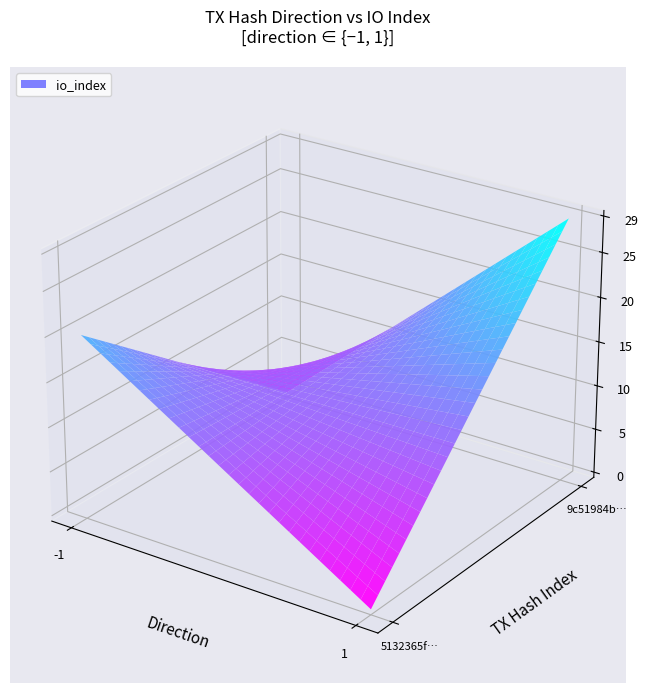

True or false: 5132365f06194a9e… has a value of 0 at -1.

False